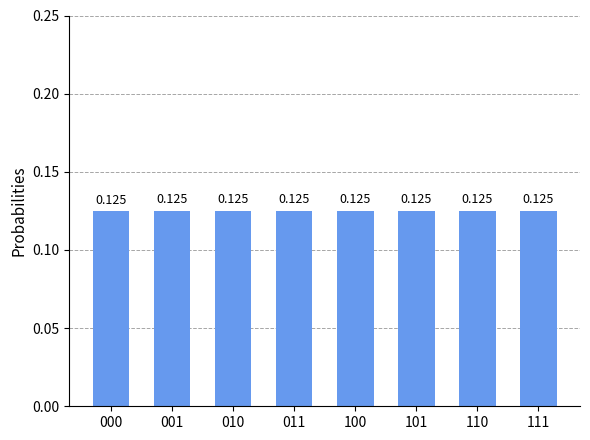

Which has a higher value, 001 or 111?

111